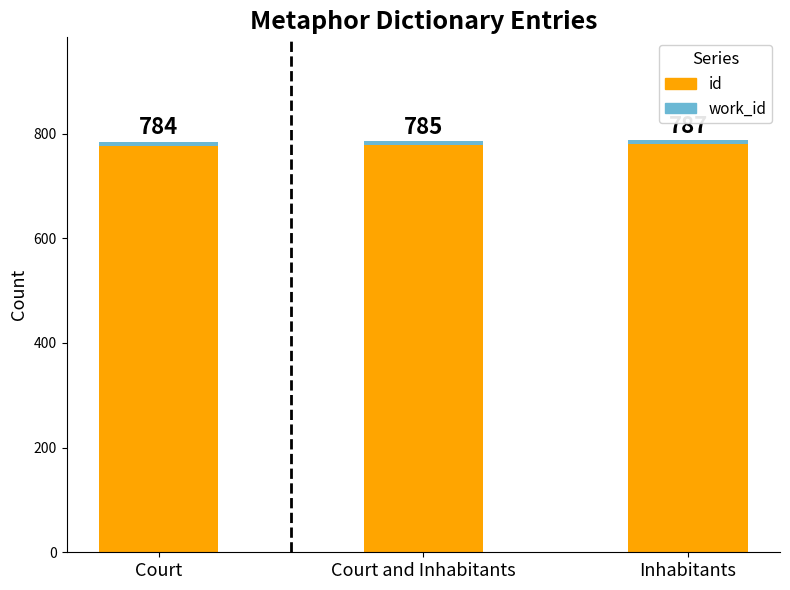

What is the total value across all series at Court and Inhabitants?

785